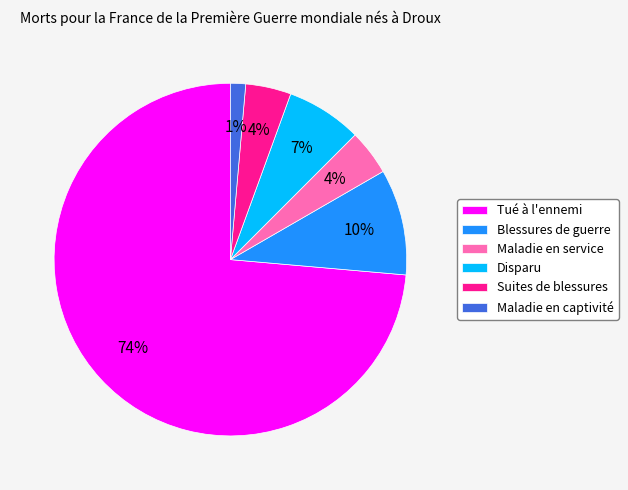

Which slice is the smallest?

Maladie en captivité